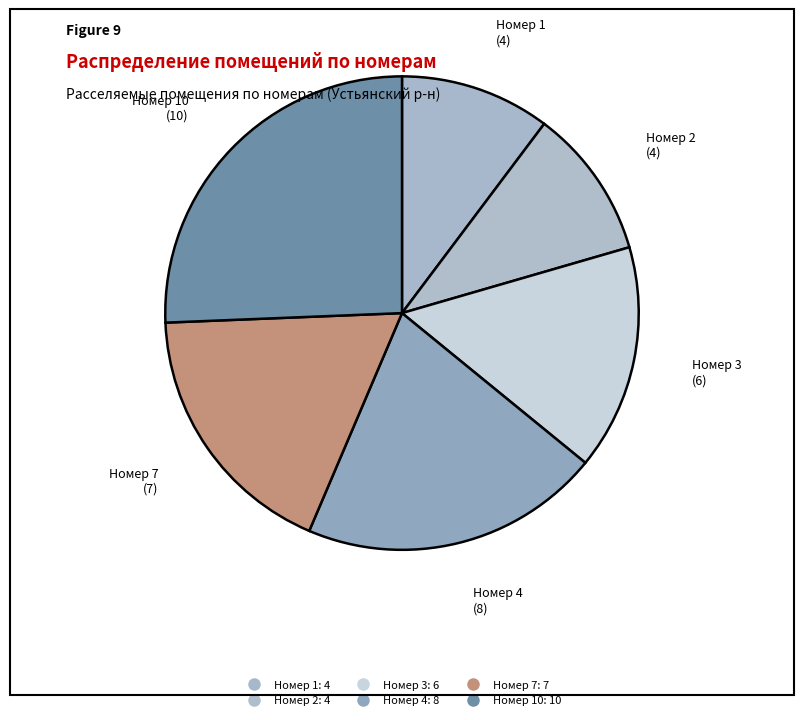

Count the number of slices in the pie.

6